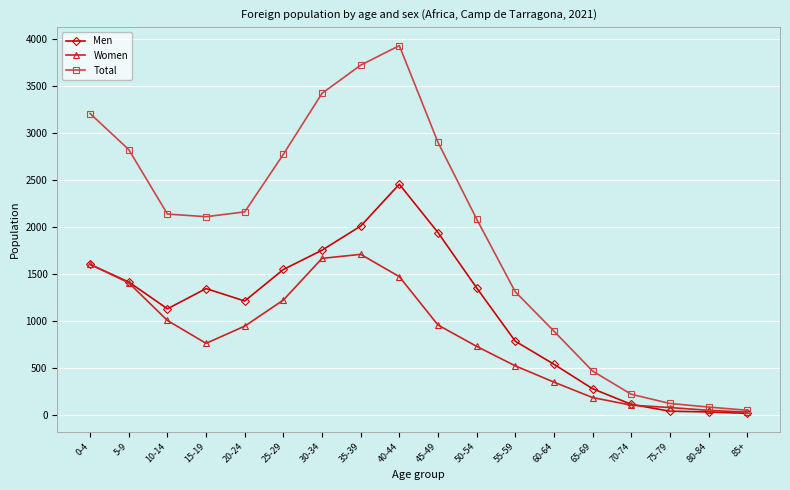

How many series are shown in this chart?

3